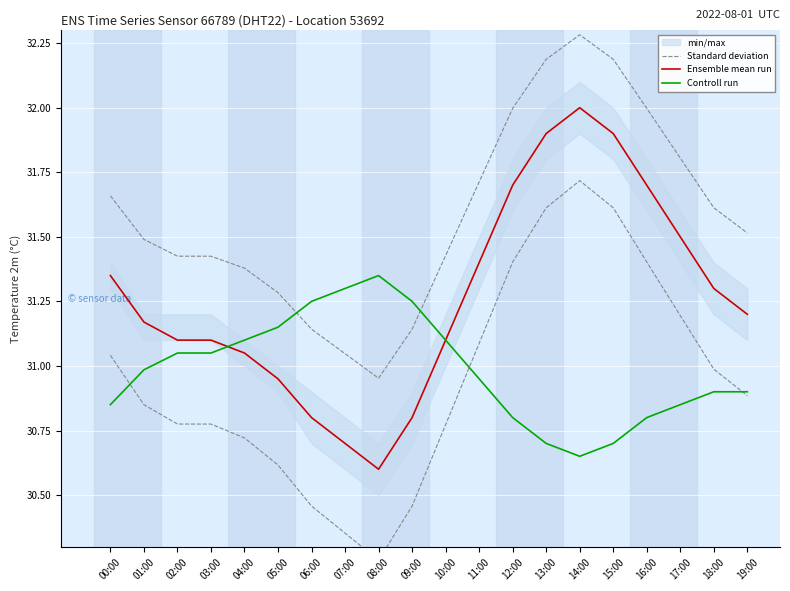

What is the highest value of the Controll run series?

31.4